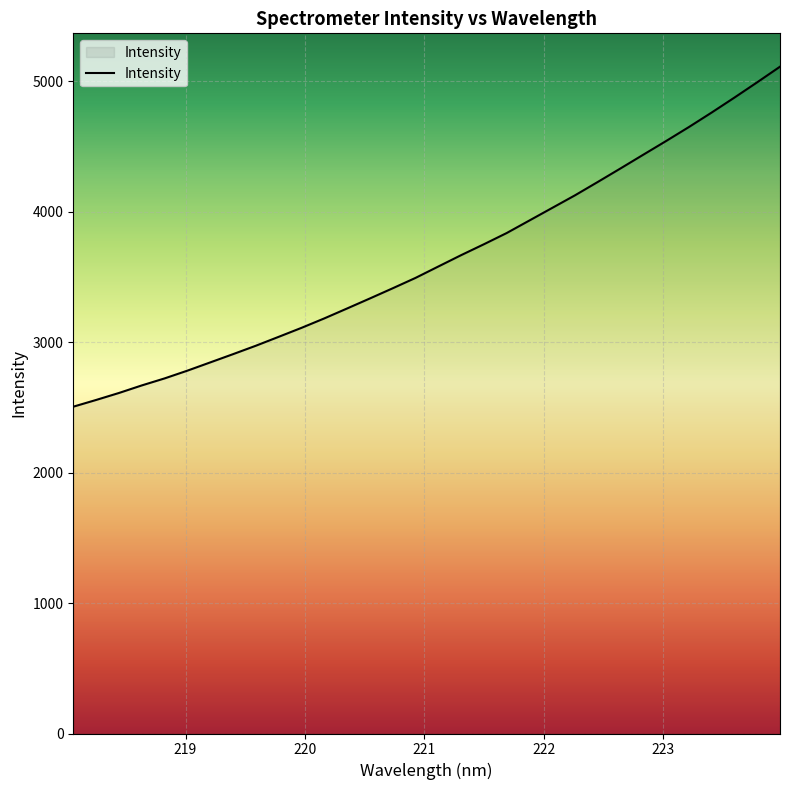

How many series are shown in this chart?

1